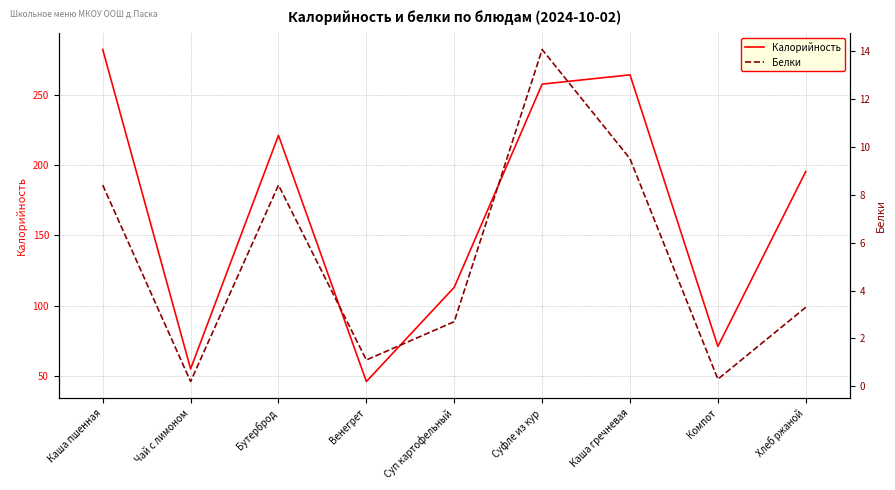

What is the total value across all series at Хлеб ржаной?

198.6